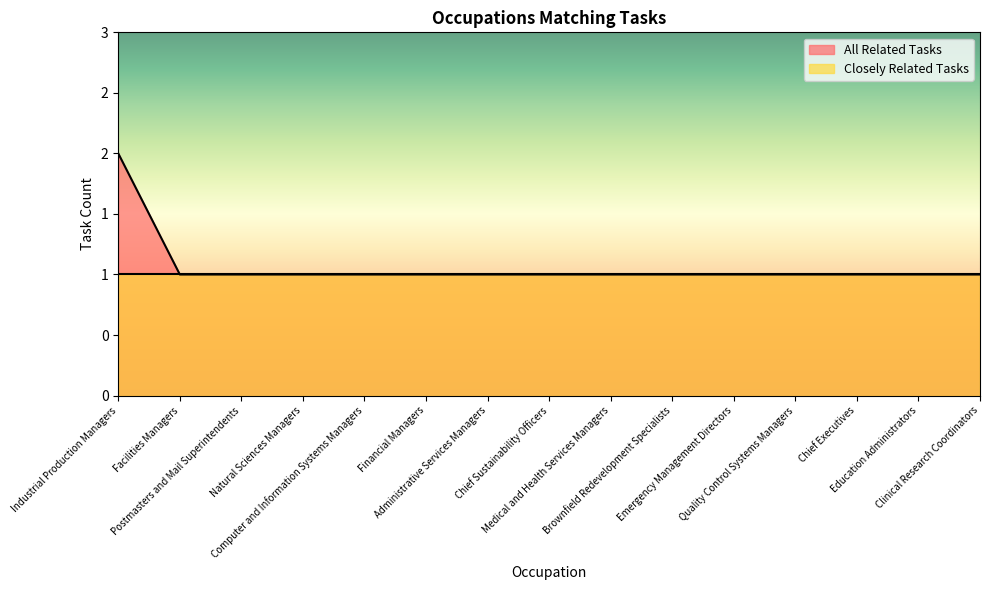

Reading right to left, what are all the values shown in this chart?

Clinical Research Coordinators=1	Education Administrators=1	Chief Executives=1	Quality Control Systems Managers=1	Emergency Management Directors=1	Brownfield Redevelopment Specialists=1	Medical and Health Services Managers=1	Chief Sustainability Officers=1	Administrative Services Managers=1	Financial Managers=1	Computer and Information Systems Managers=1	Natural Sciences Managers=1	Postmasters and Mail Superintendents=1	Facilities Managers=1	Industrial Production Managers=2